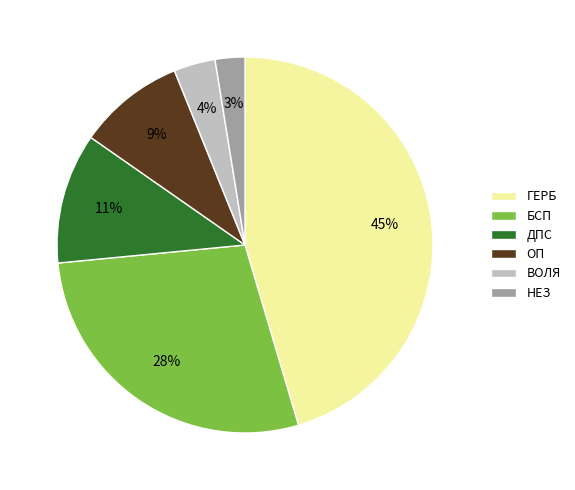

Between БСП and ДПС, which is larger?

БСП